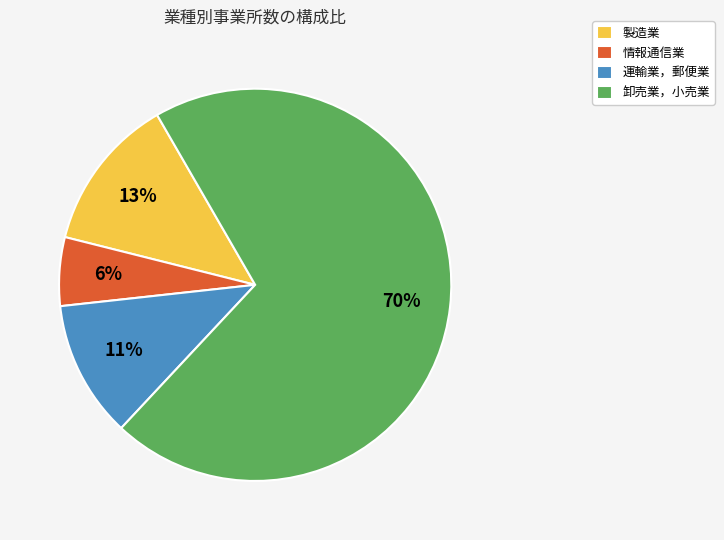

To the nearest percent, what is the average slice percentage?

25%